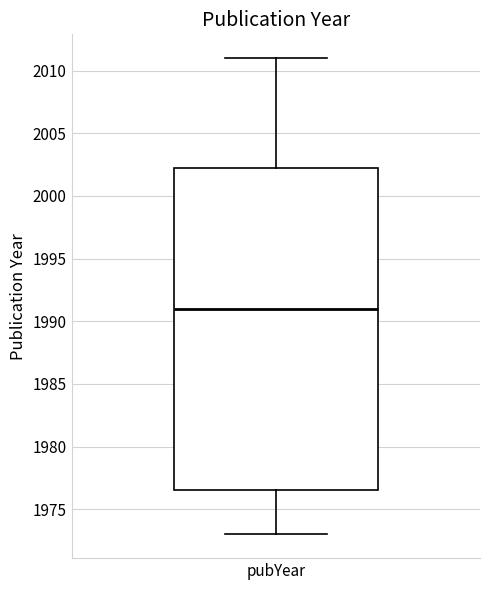

Where does the upper whisker of the box for pubYear end on the y-axis? The values are not printed on the chart, so give them approximately, as read against the axis.

2011.0